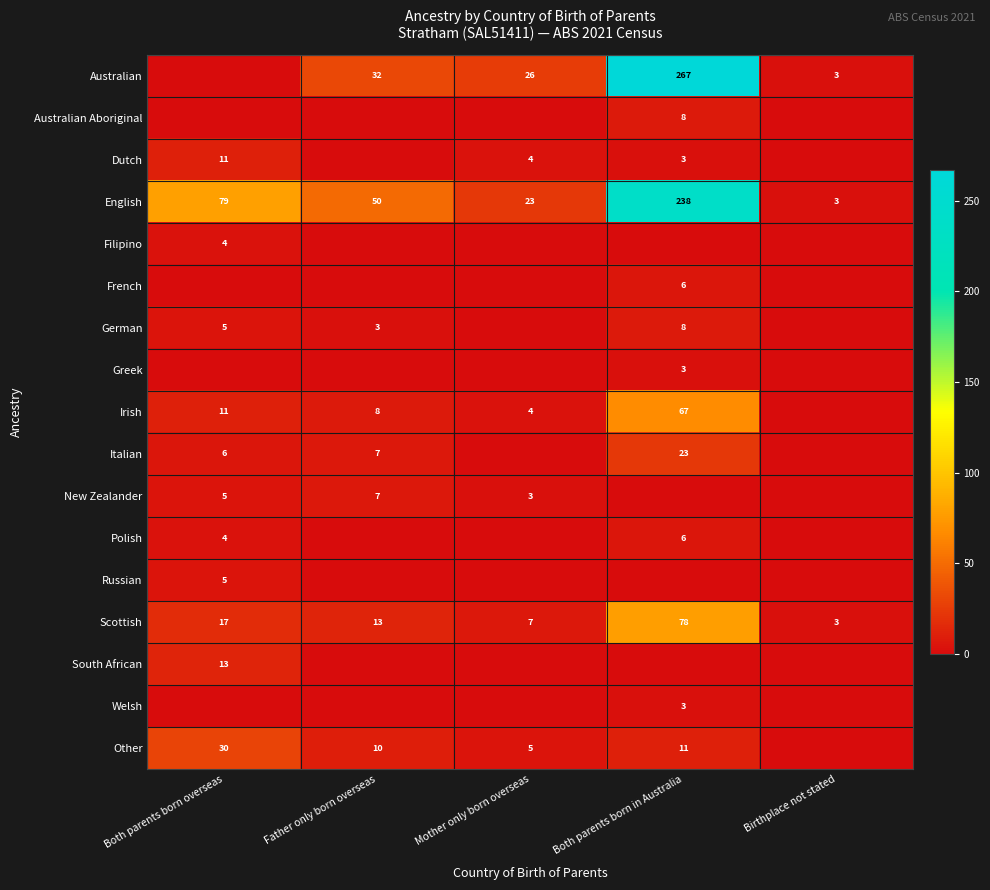

What is the difference between the highest and lowest values at Both parents born overseas?

79